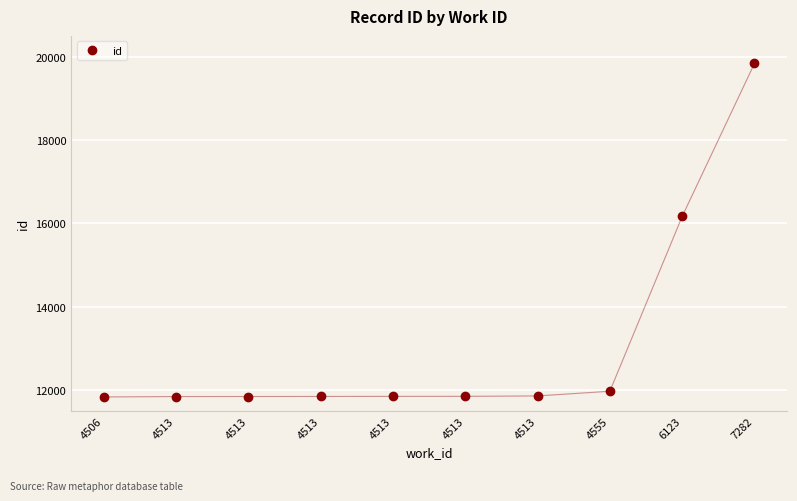

How many lines are shown in the chart?

1